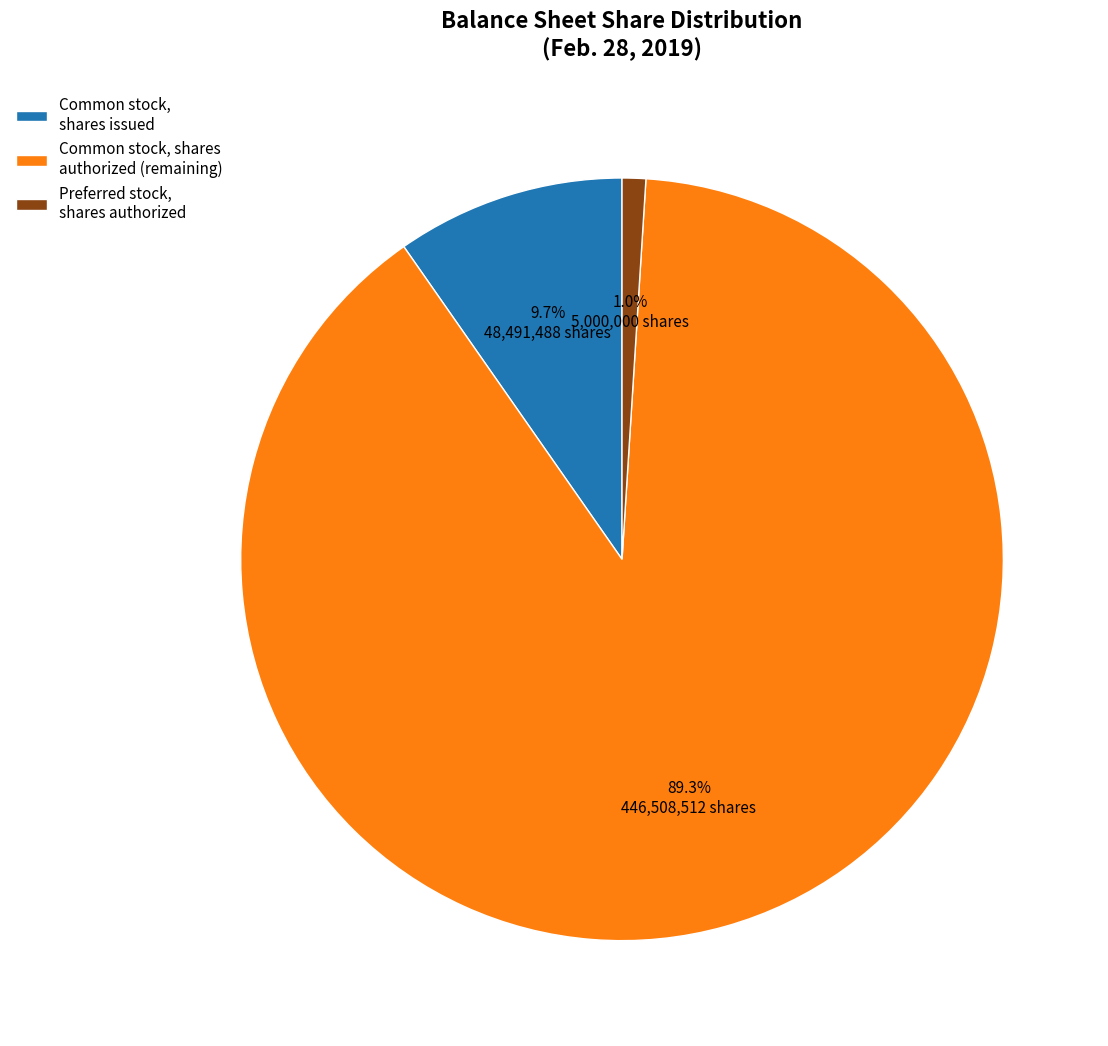

To the nearest percent, what is the difference between the Common stock, shares authorized and Common stock, shares issued slice percentages?

80%